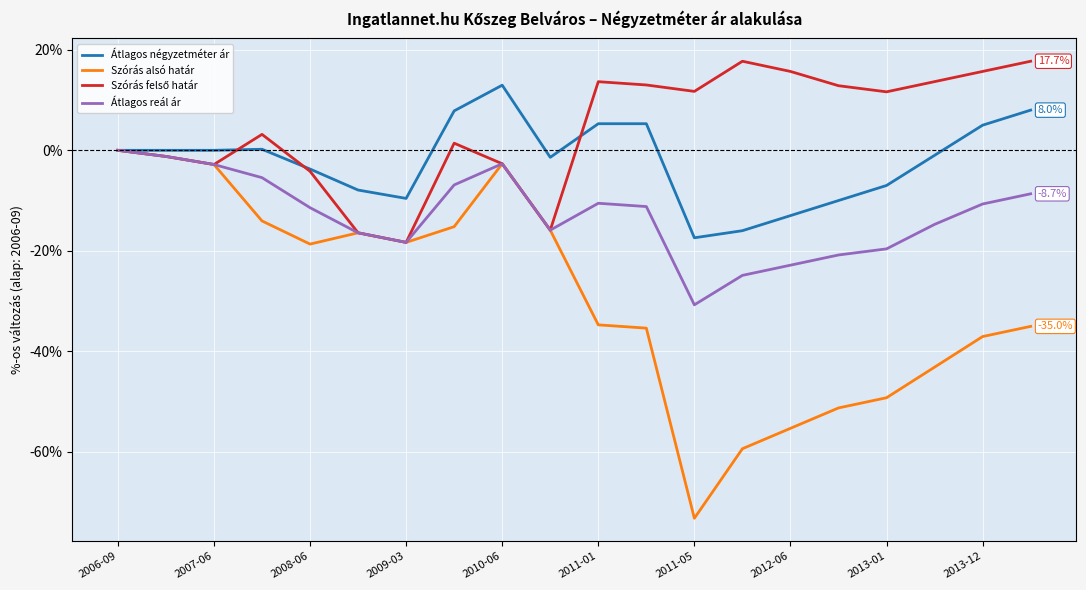

What is the lowest value of the Szórás alsó határ series?

-73.2